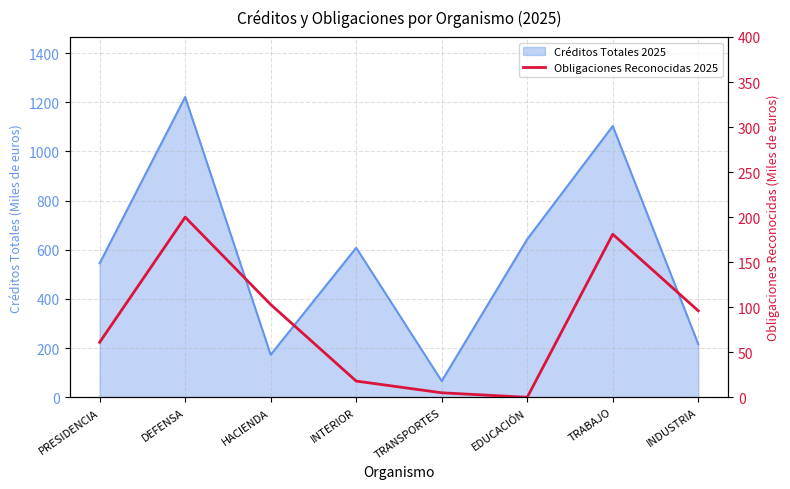

What is the label of the 4th point from the left?

INTERIOR